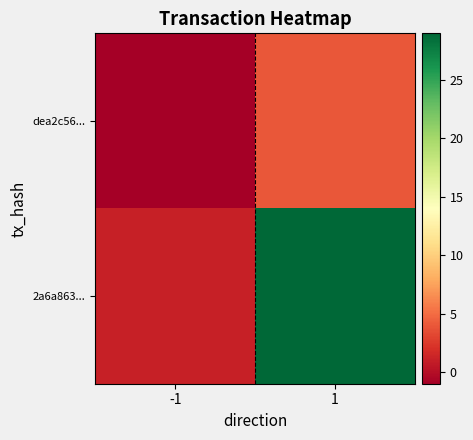

List the series in order of their peak value, highest first.

2a6a863..., dea2c56...